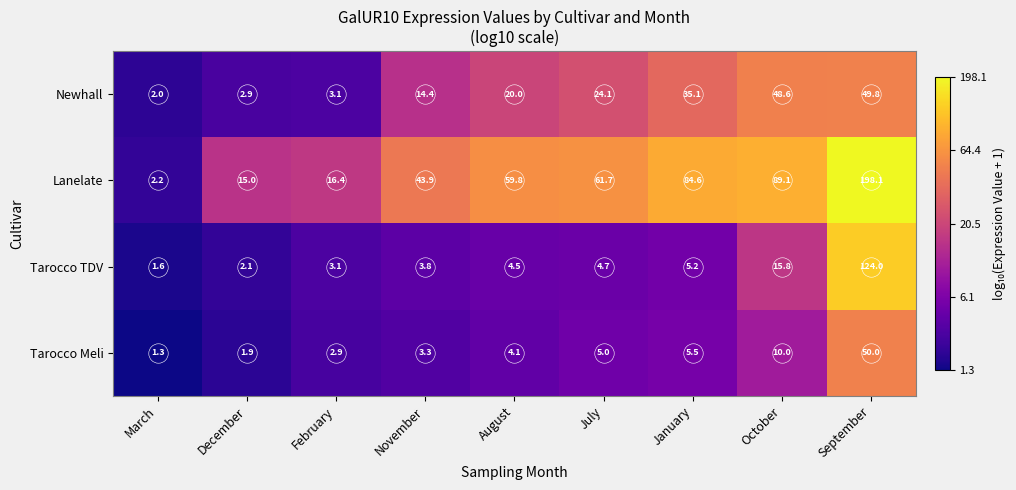

What is the difference between the Tarocco Meli values at November and March?

2.0